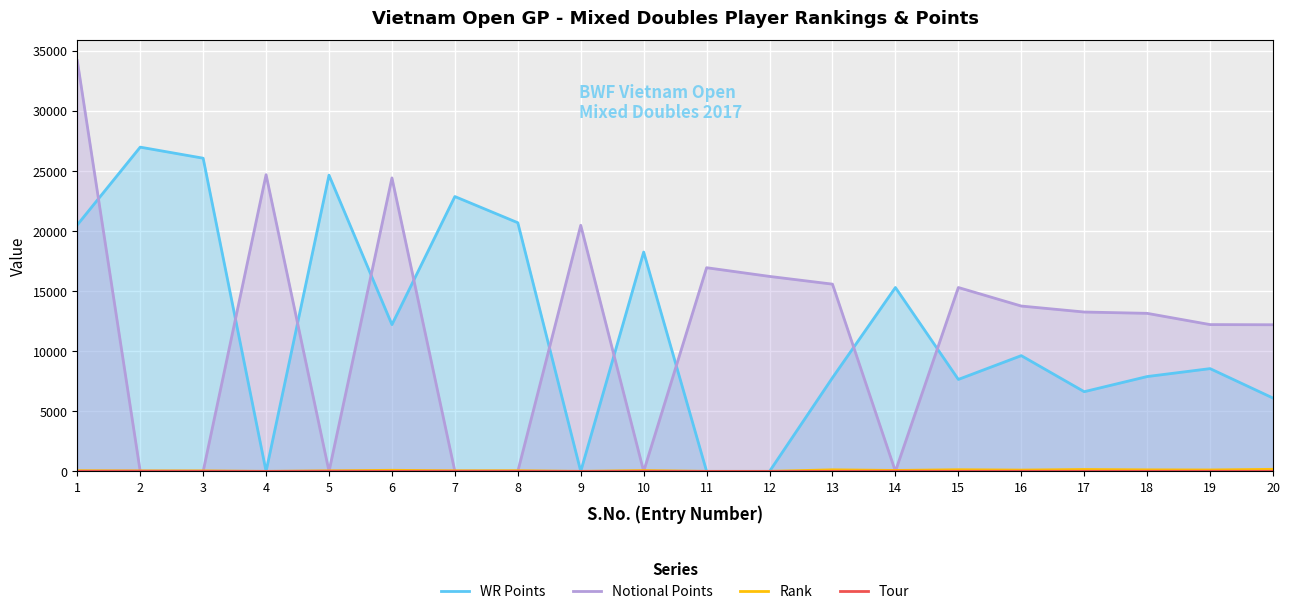

True or false: Rank and Tour intersect in this chart.

False